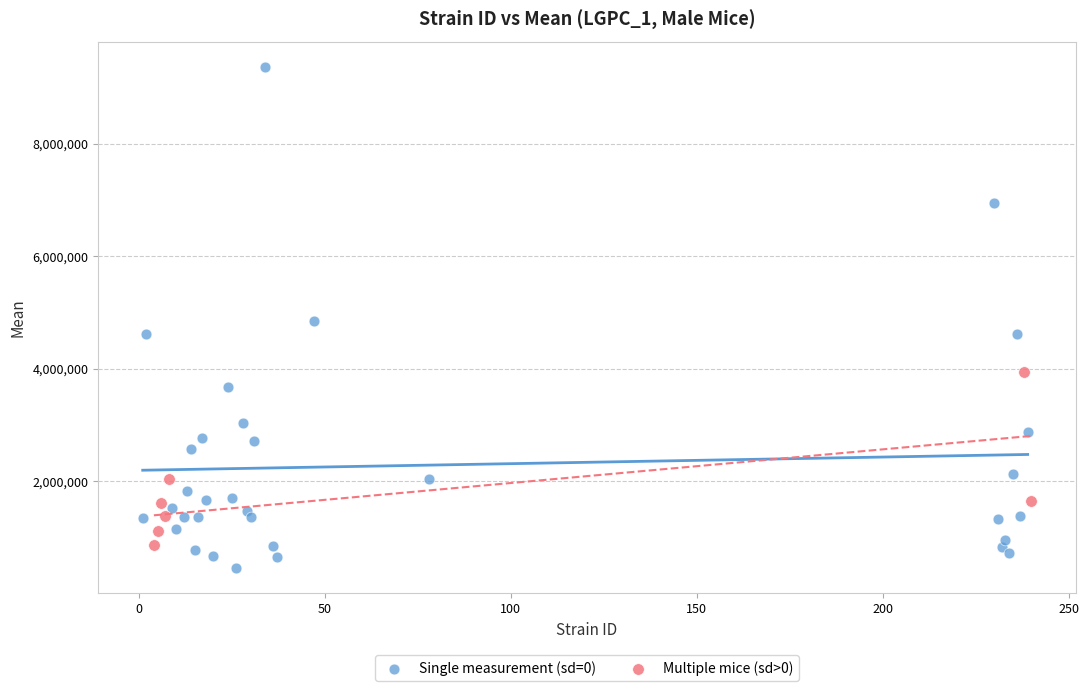

What are all the series names shown in the legend?

Single measurement (sd=0), Multiple mice (sd>0)